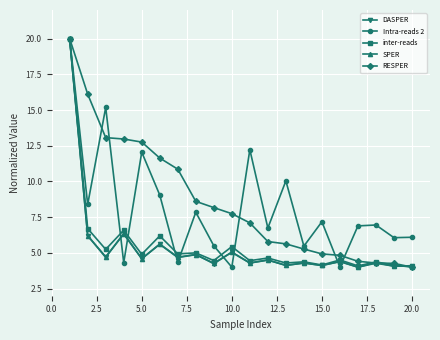

How many data points in RESPER are less than 7?

9